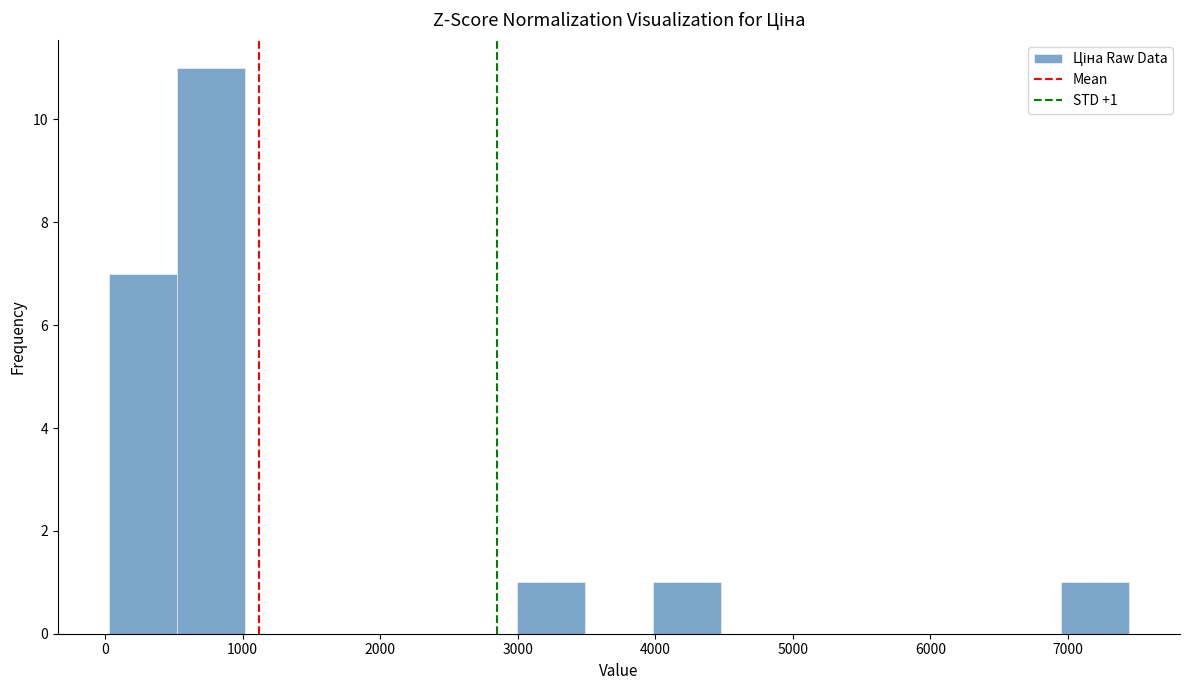

Over which range of the x-axis is the bar tallest?

500 to 1000